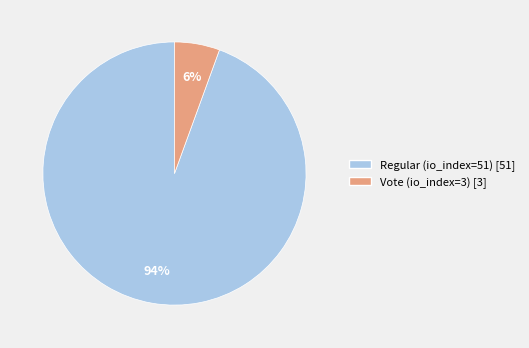

What percentage is the Regular (io_index=51) slice, to the nearest percent?

94%